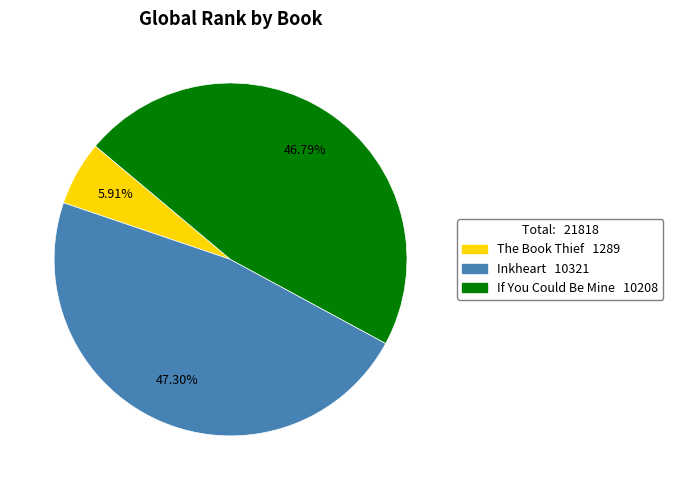

To the nearest percent, what percentage of the pie is Inkheart?

47%